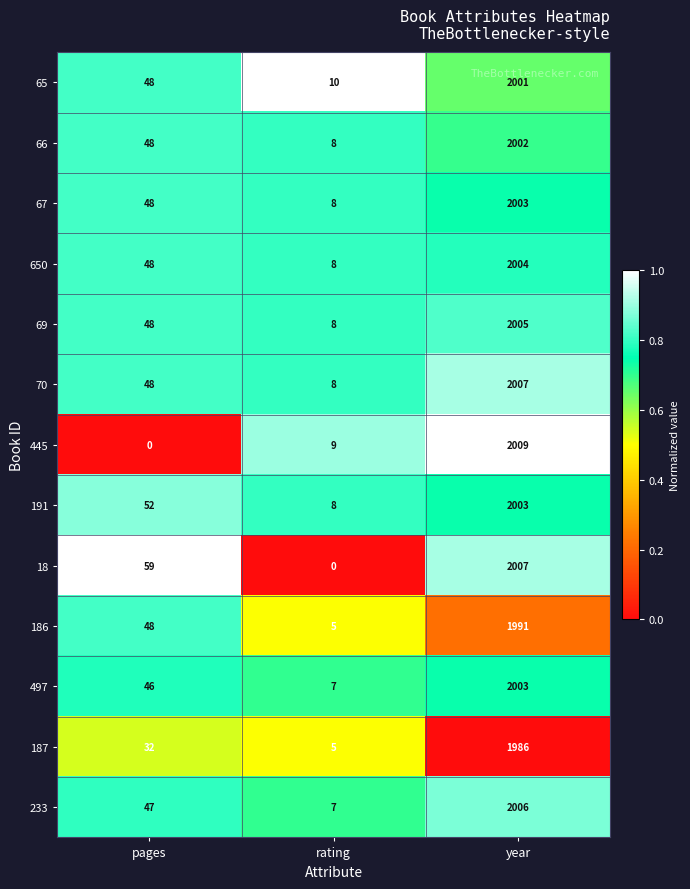

What is the approximate value of 191 at year, to the nearest 10?

2000